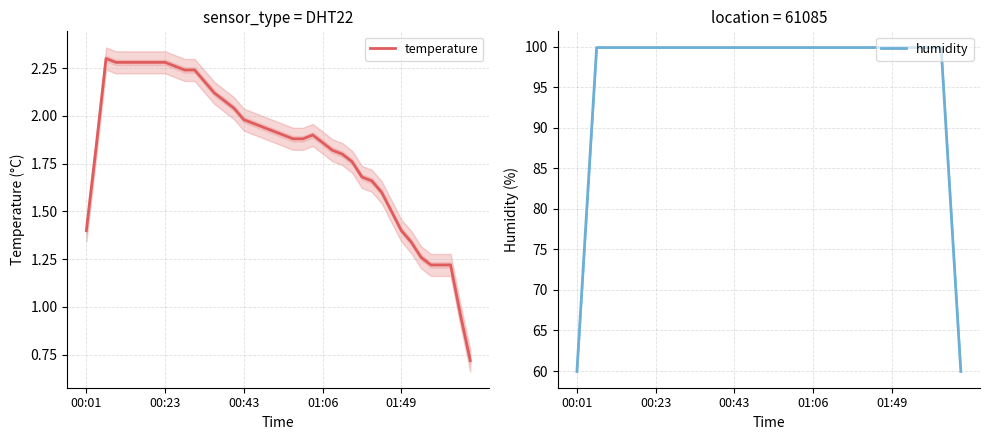

True or false: humidity has more than 2 points higher than both neighbors.

False